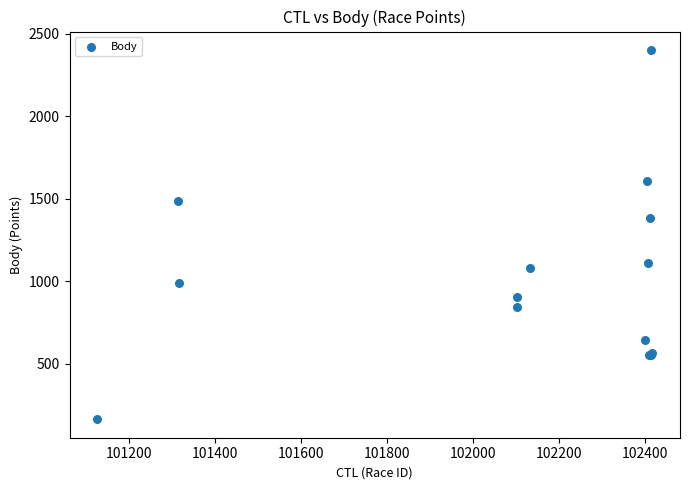

What Y value in the scatter plot is closest to 1281?

1385